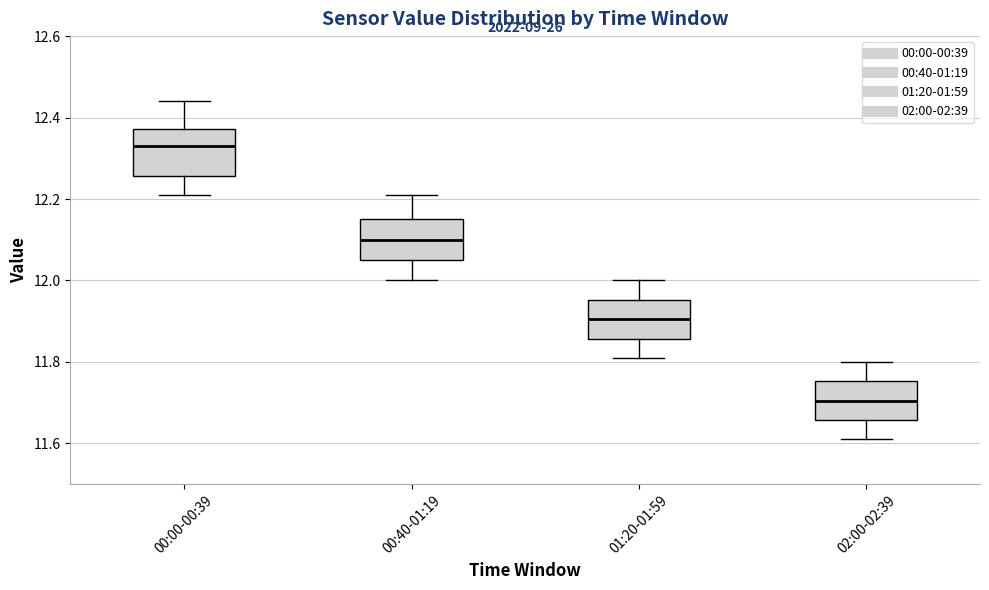

Which box has the lowest median line?

02:00-02:39